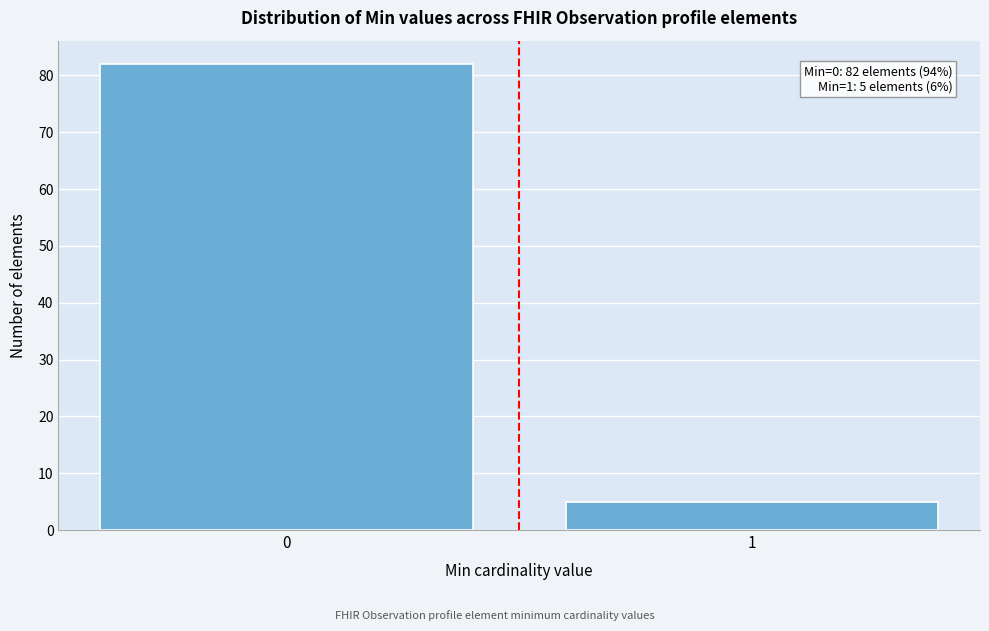

Reading left to right, transcribe all the data shown in this chart.

82	5